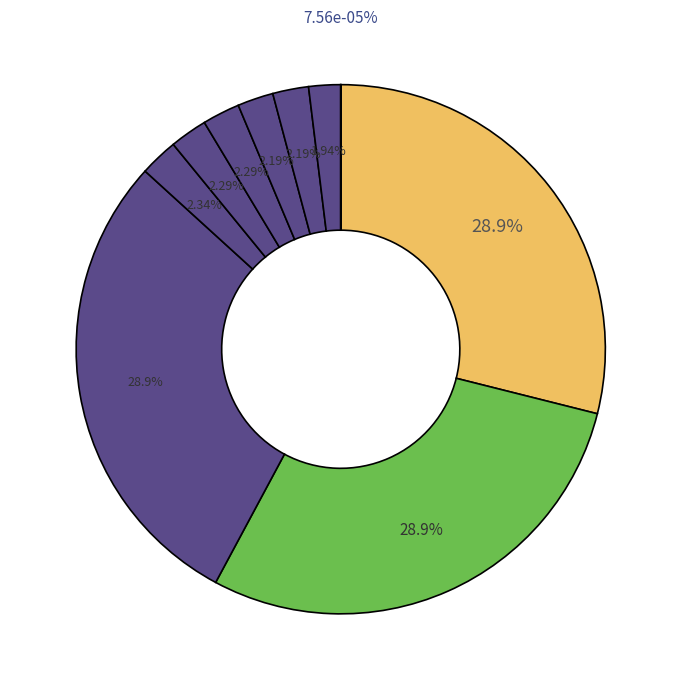

What portion of the pie excludes New Shark in Town?

97.8%